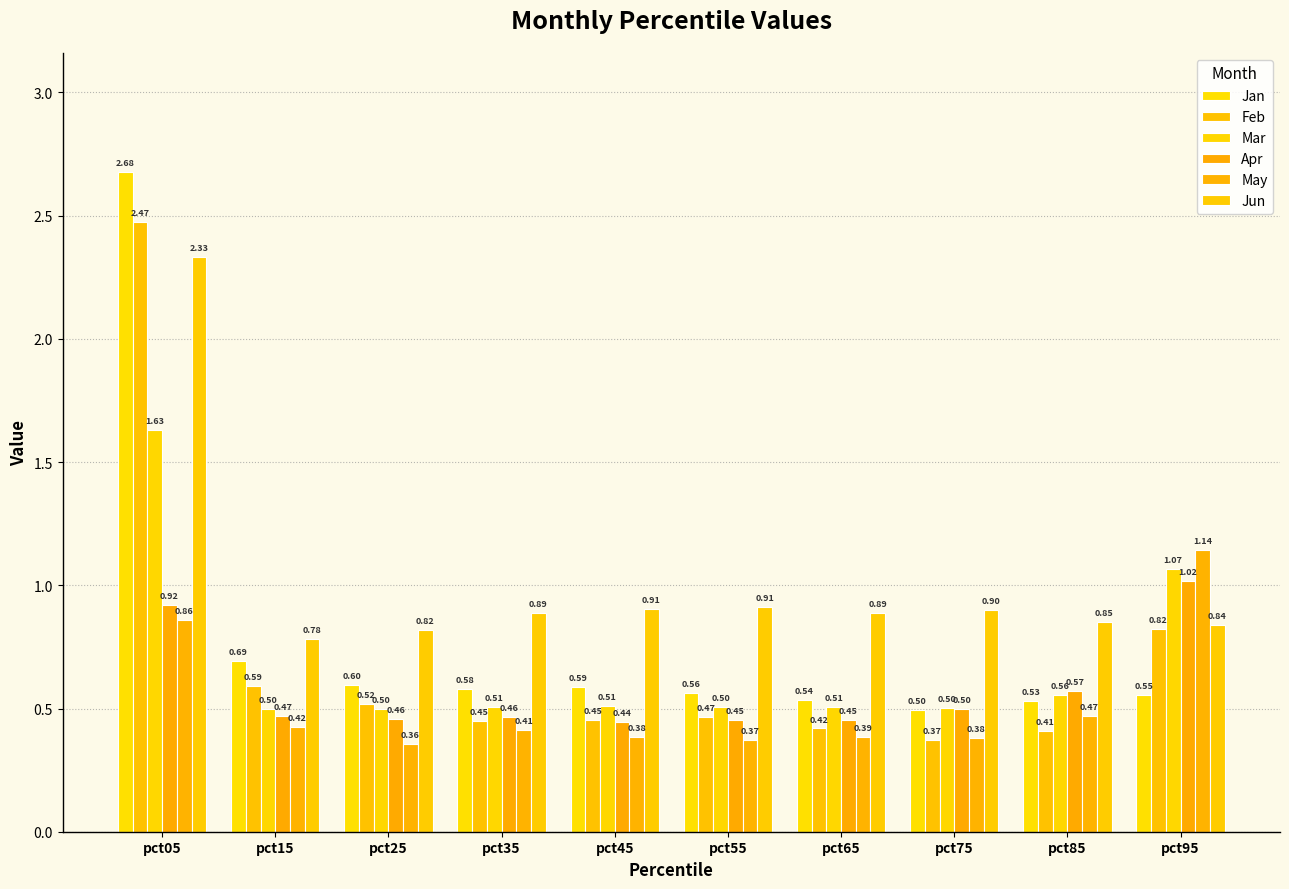

What is the difference between the highest and lowest values at pct35?

0.5